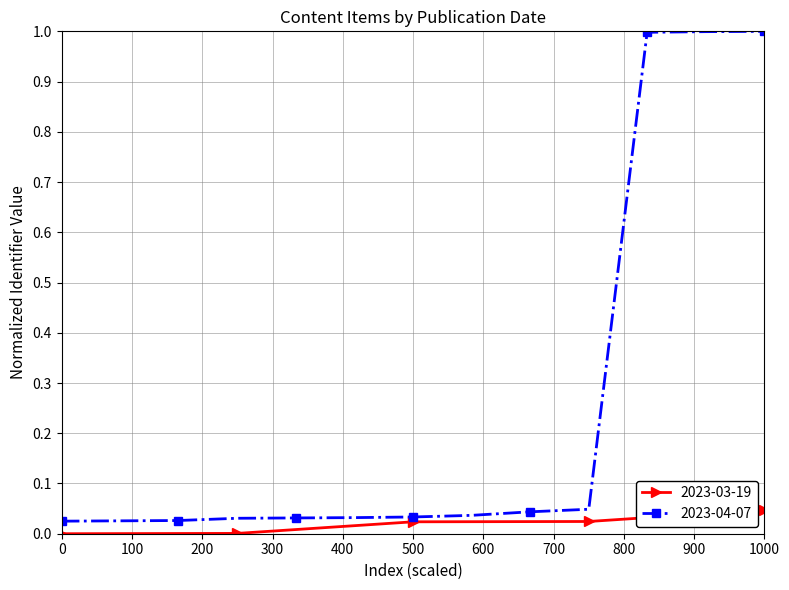

The value of 2023-03-19 at 0 is 0.0. True or false?

True